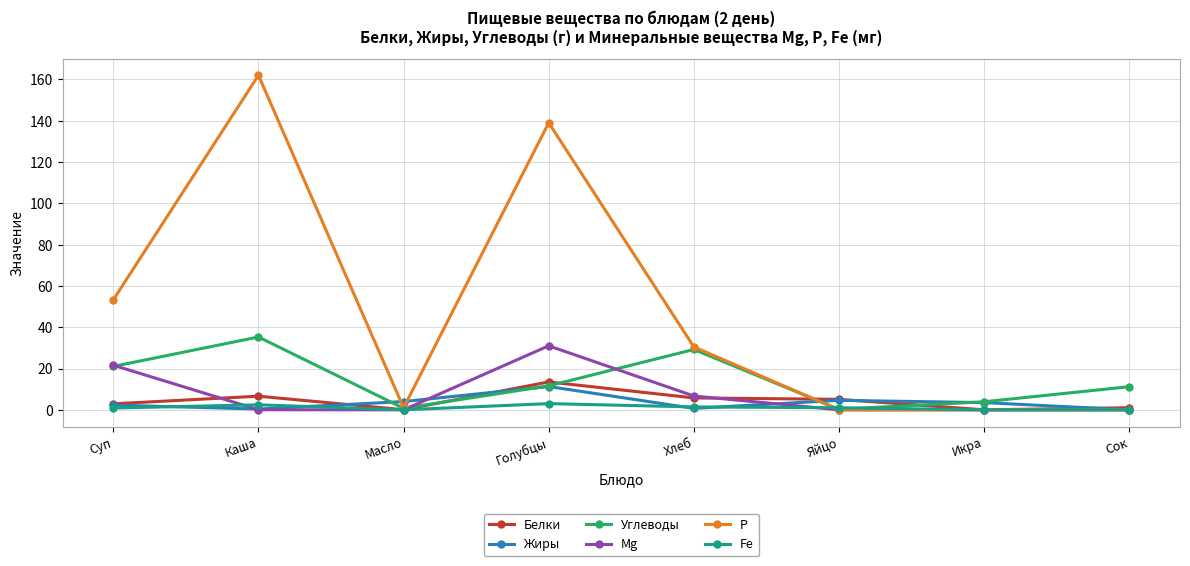

The Mg series shows 47.1 at Голубцы. True or false?

False